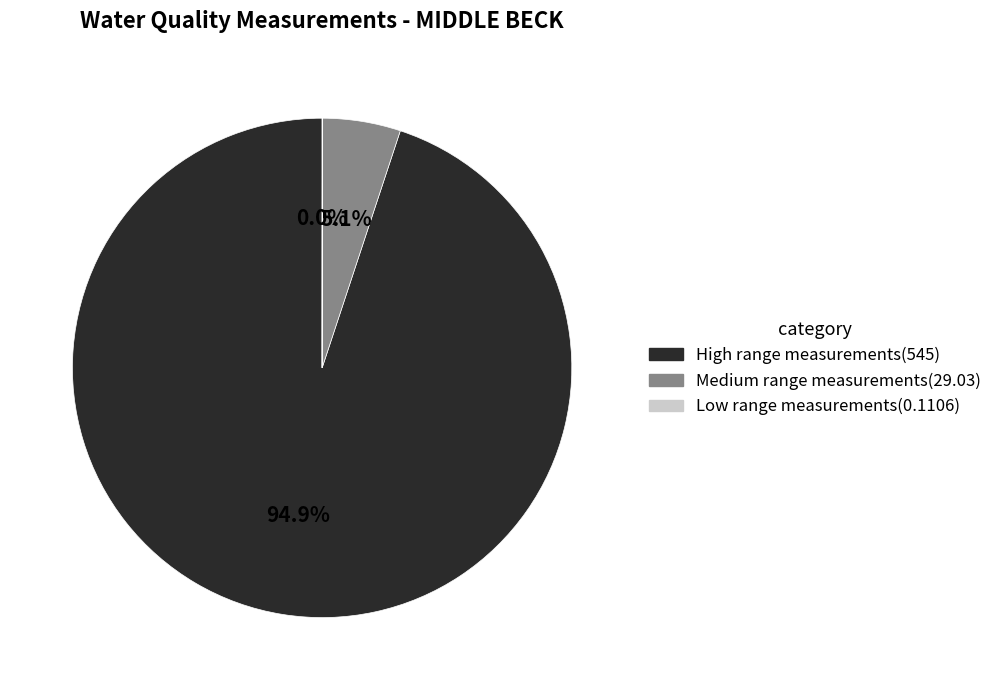

To the nearest percent, what is the difference between the largest and smallest slice percentages?

95%